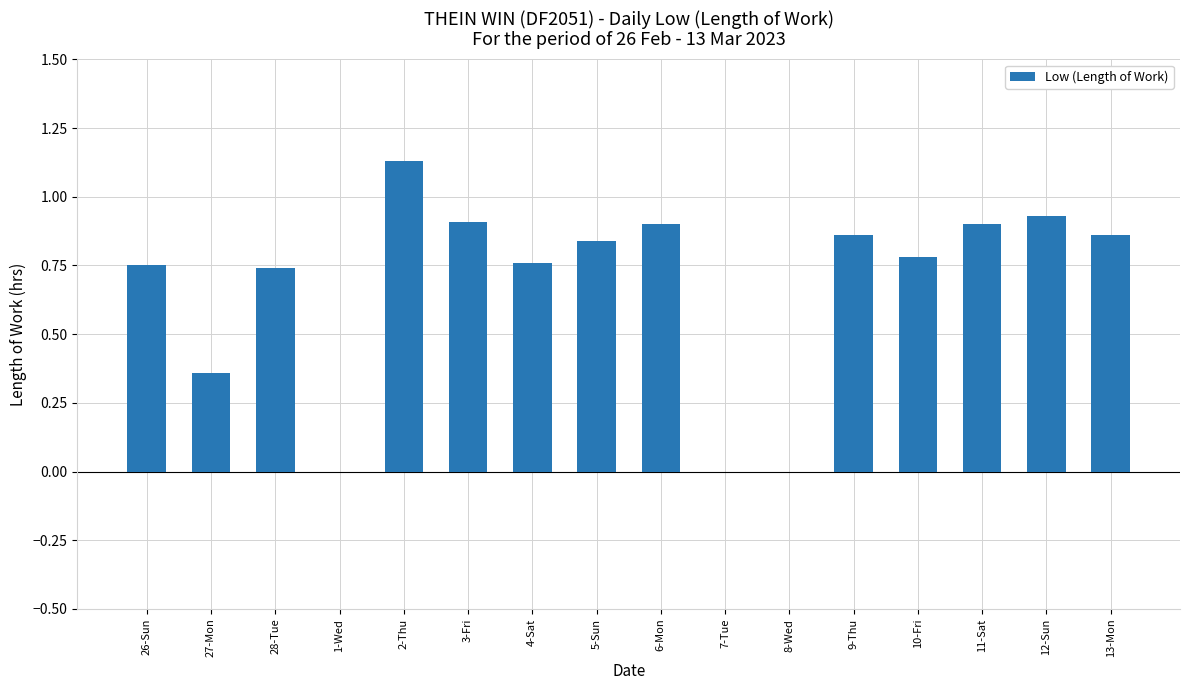

At which category does the chart reach its peak across all series?

2-Thu